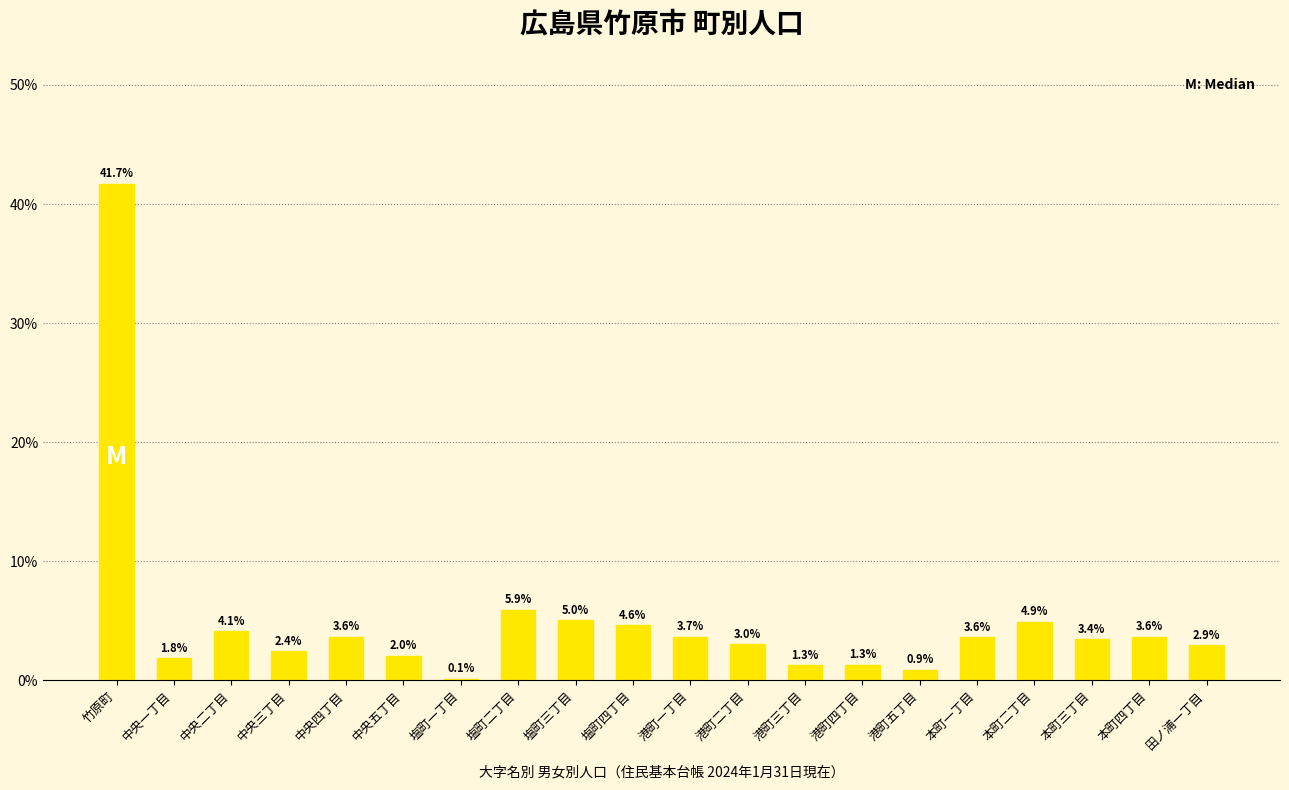

At which label does the data first exceed 3?

竹原町